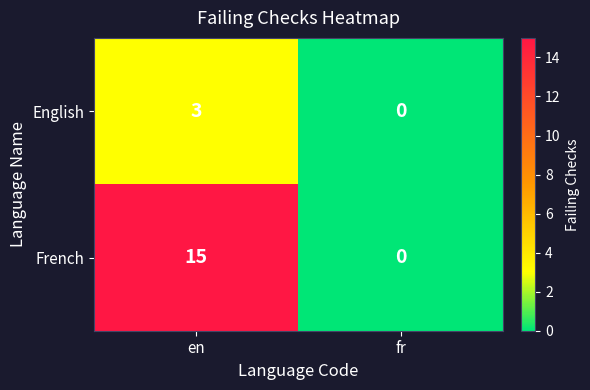

What is the greatest value displayed?

15